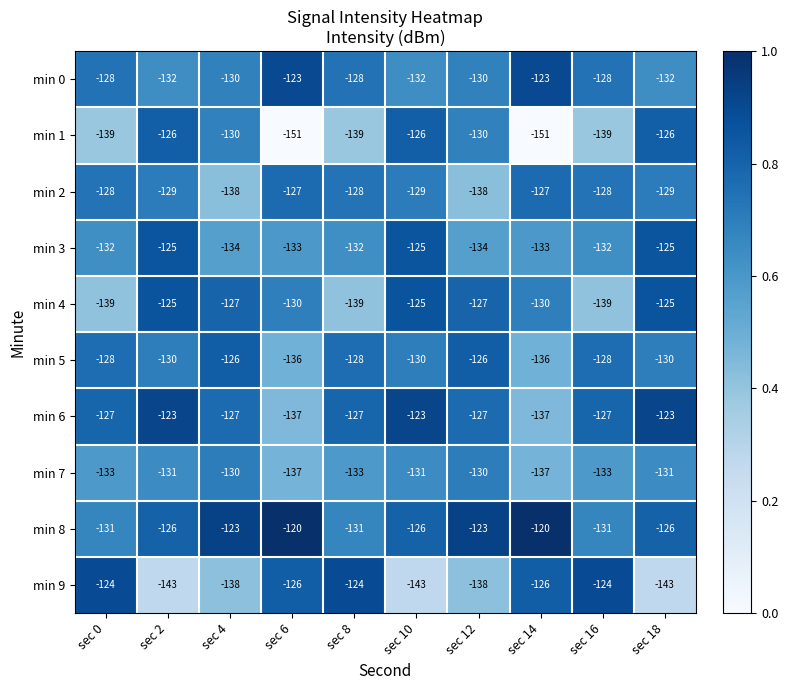

What is the greatest value displayed?

-120